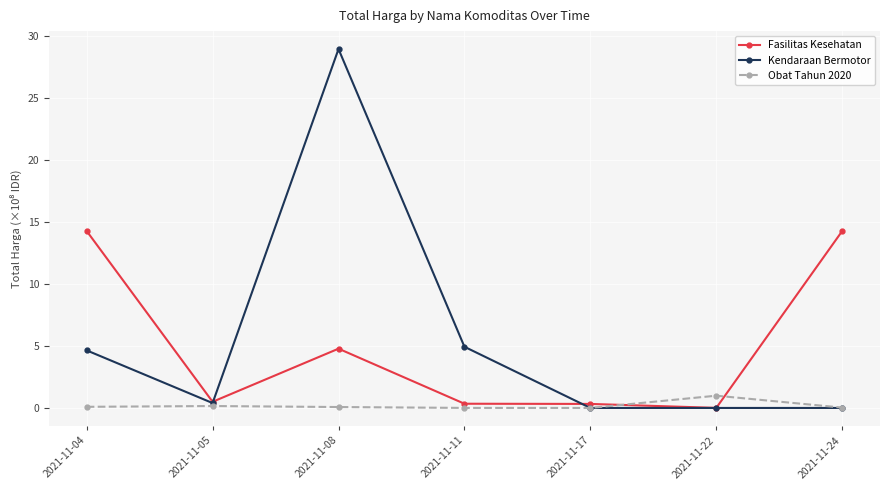

The value of Obat Tahun 2020 at 2021-11-11 is 0.0. True or false?

True